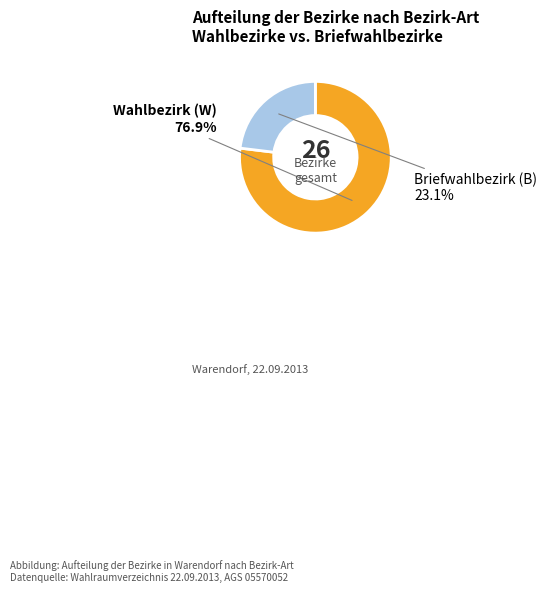

To the nearest percent, what is the average slice percentage?

50%